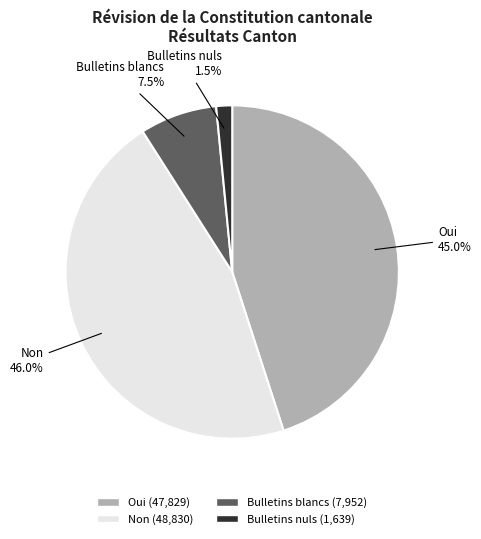

Rank the categories by value from lowest to highest.

Bulletins nuls, Bulletins blancs, Oui, Non